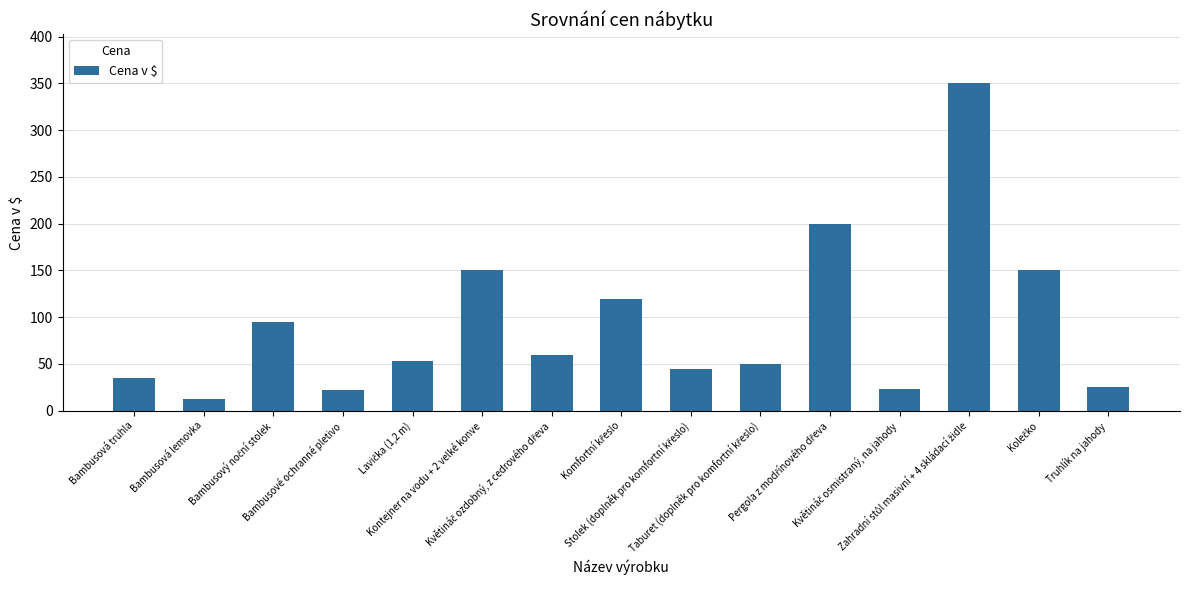

What is the difference between the maximum and minimum values?

337.0